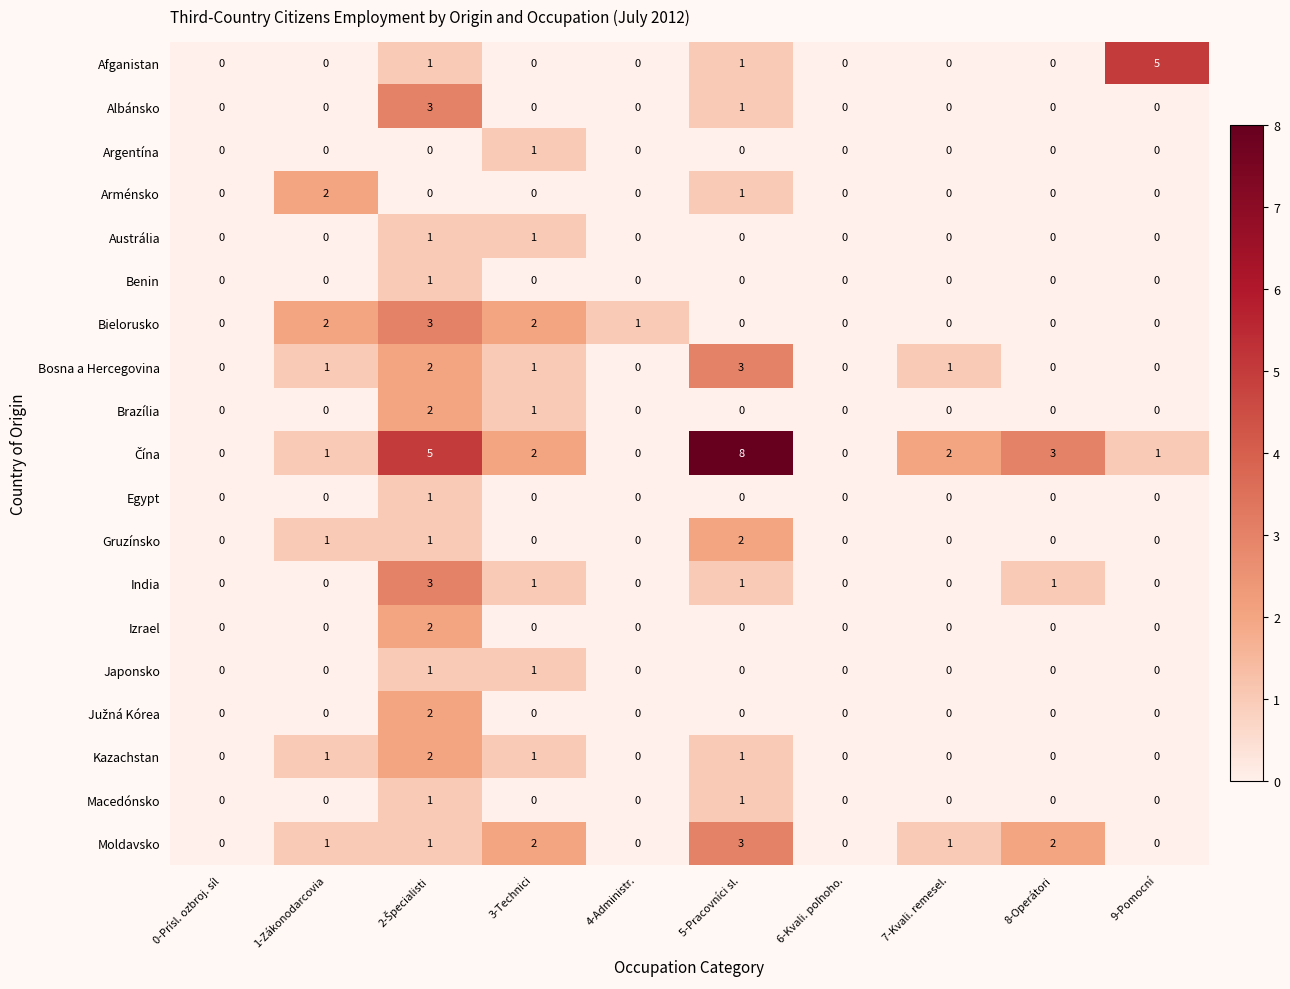

What is the total value across all series at 7-Kvali. remesel.?

4